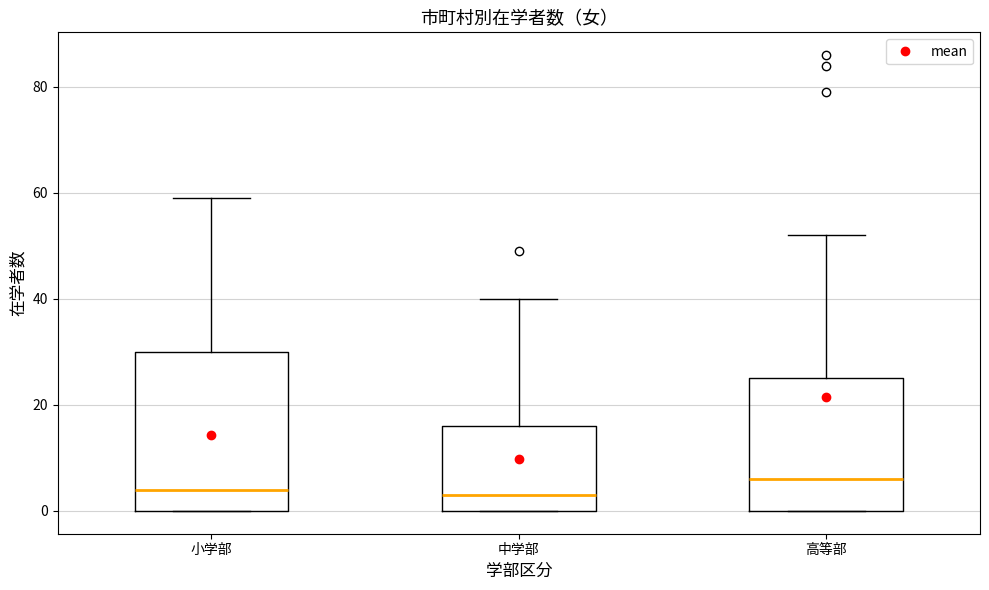

Reading left to right, read every box against the y-axis: the position of its median line, the range the box covers, and the ends of its whiskers. The values are not printed on the chart, so give them approximately, as read against the axis.

小学部: median 4, box 0 to 30, whiskers 0 to 60
中学部: median 4, box 0 to 16, whiskers 0 to 40
高等部: median 6, box 0 to 26, whiskers 0 to 52